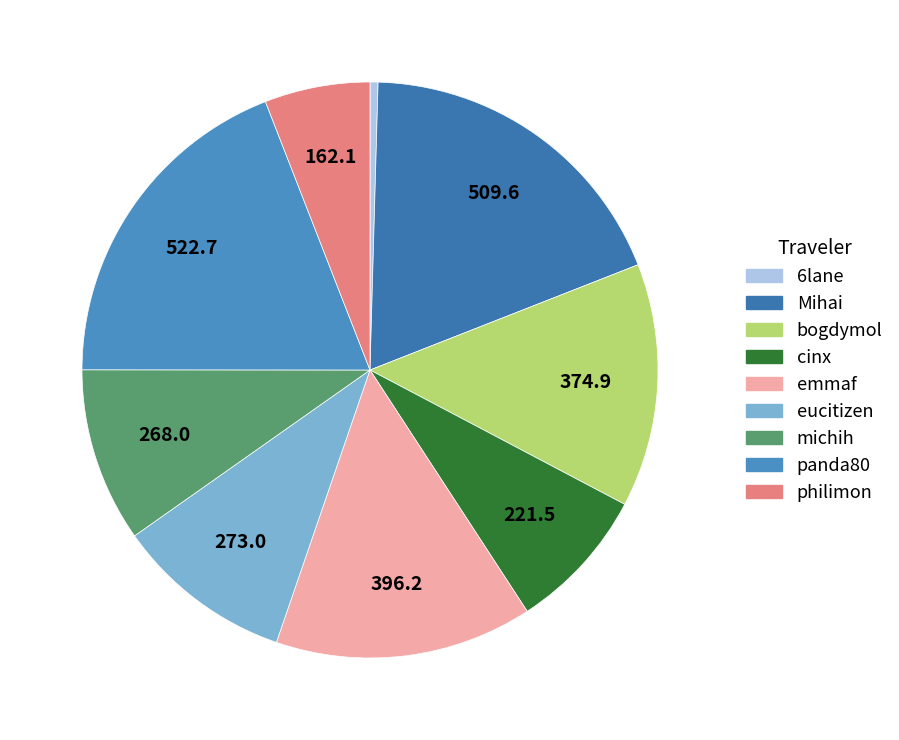

Does eucitizen represent more than half of the total?

No